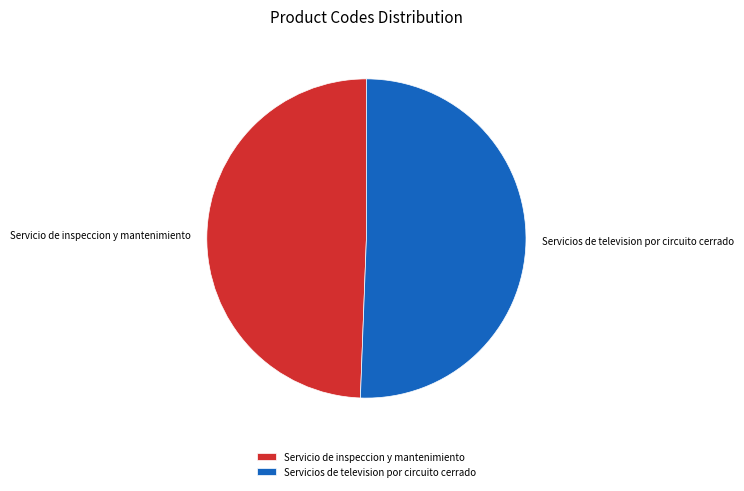

Is the sum of Servicios de television por circuito cerrado and Servicio de inspeccion y mantenimiento greater than half?

Yes